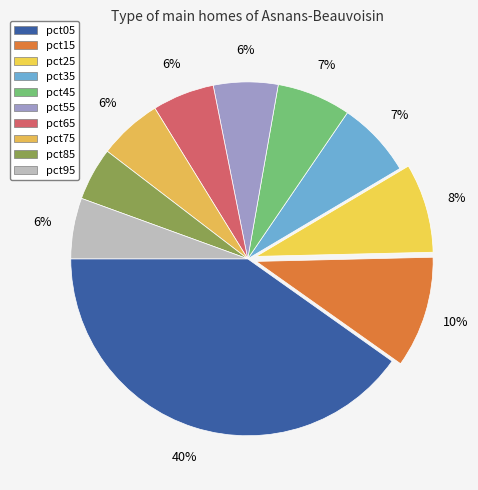

Which has a higher value, pct65 or pct35?

pct35